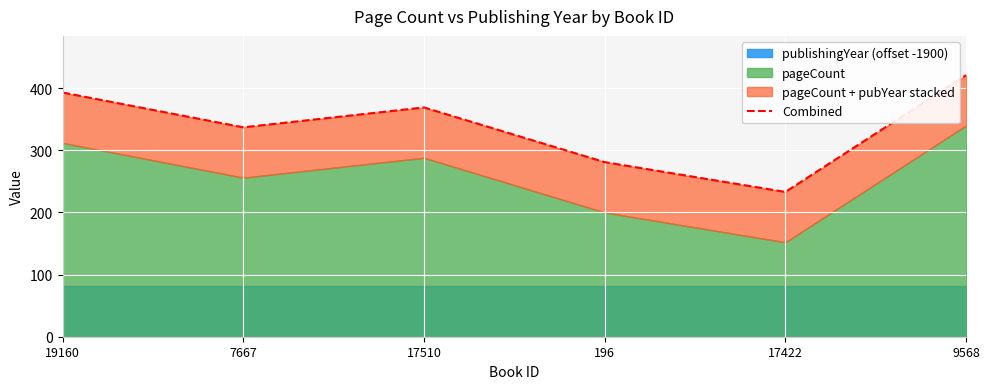

What is the average value?

339